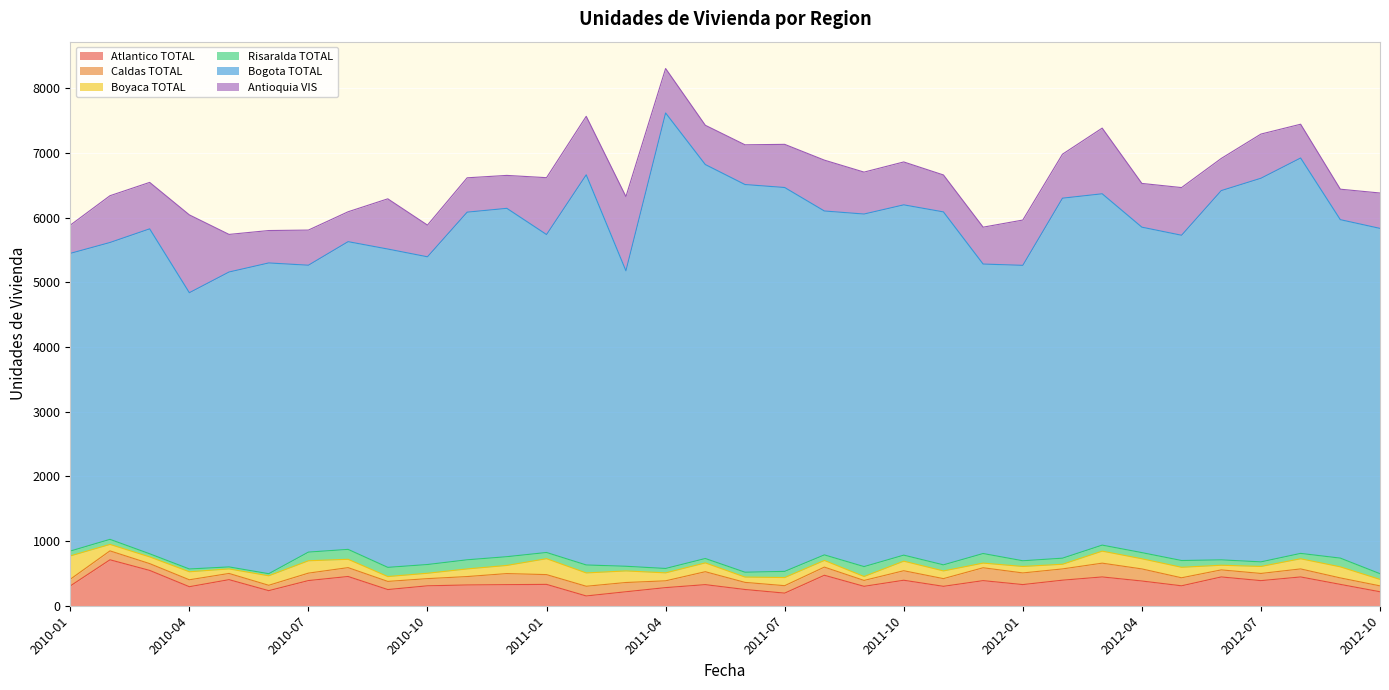

Is it true that Caldas TOTAL equals 172 at 2010-03?

False